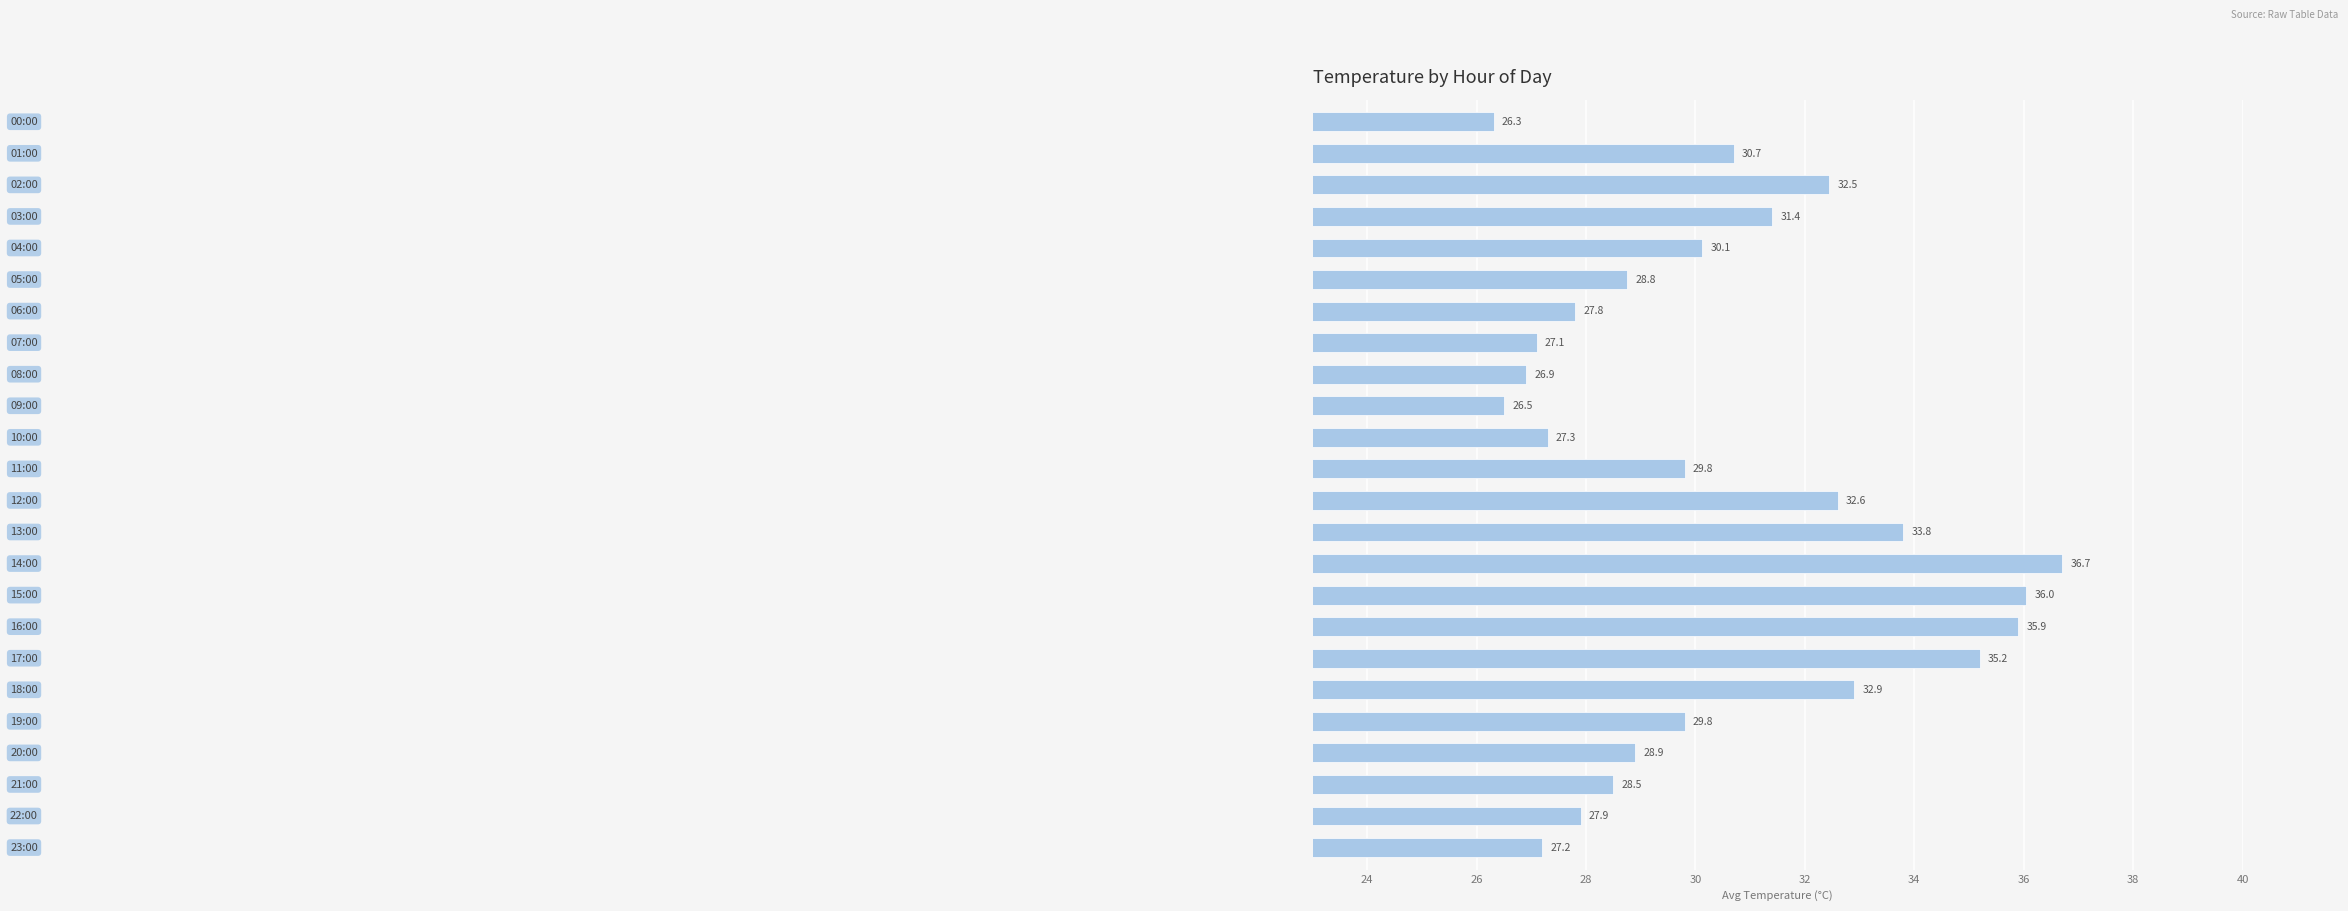

What is the value of the 19th bar from the top?

32.9